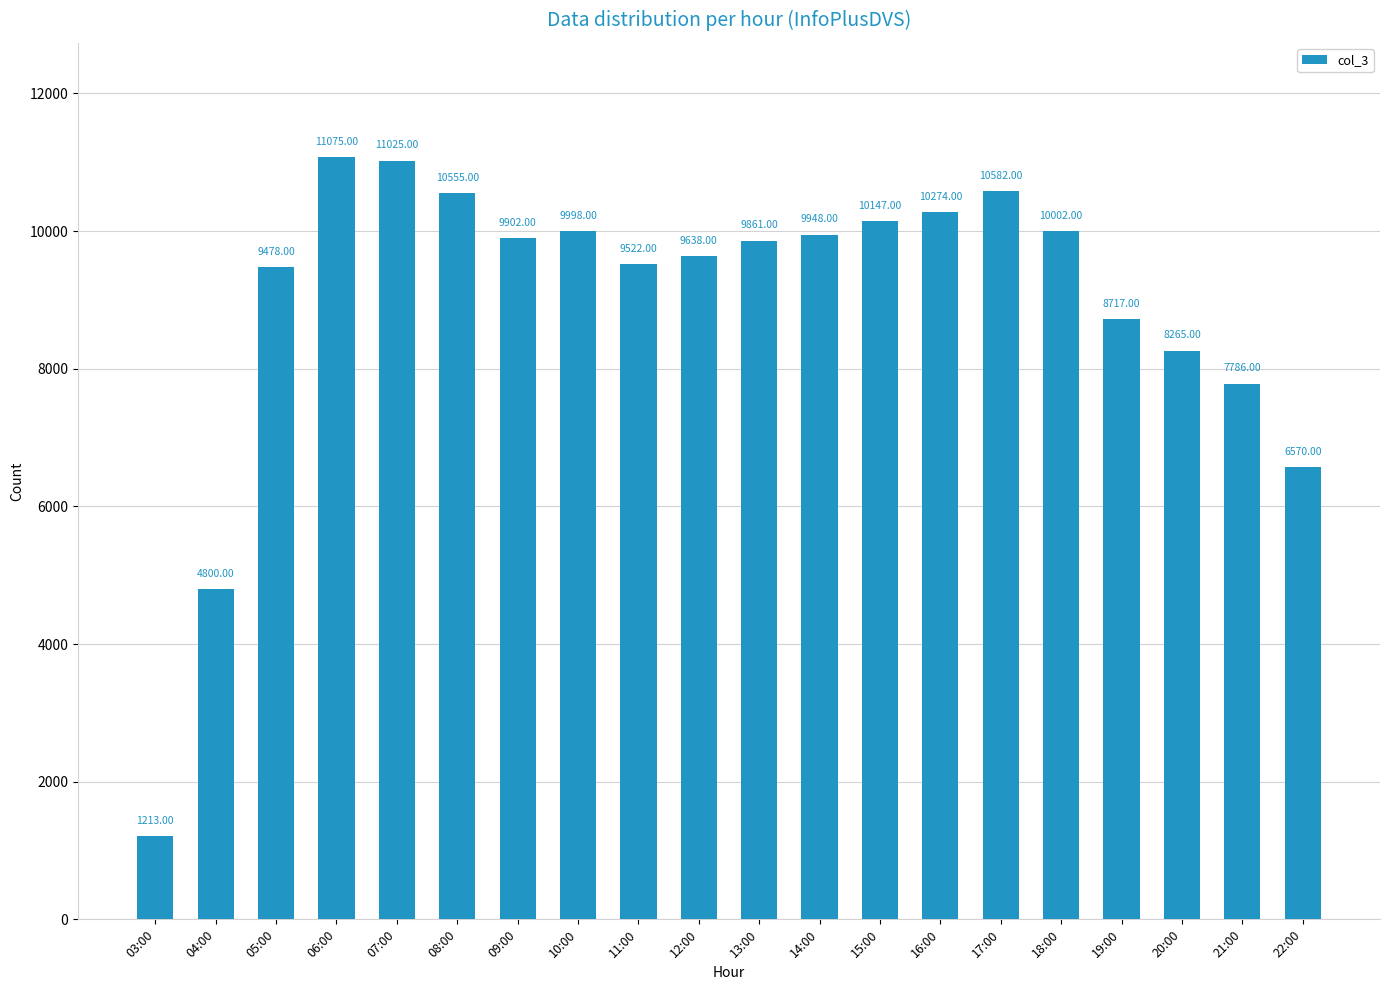

Where does the data first go above 9902?

06:00